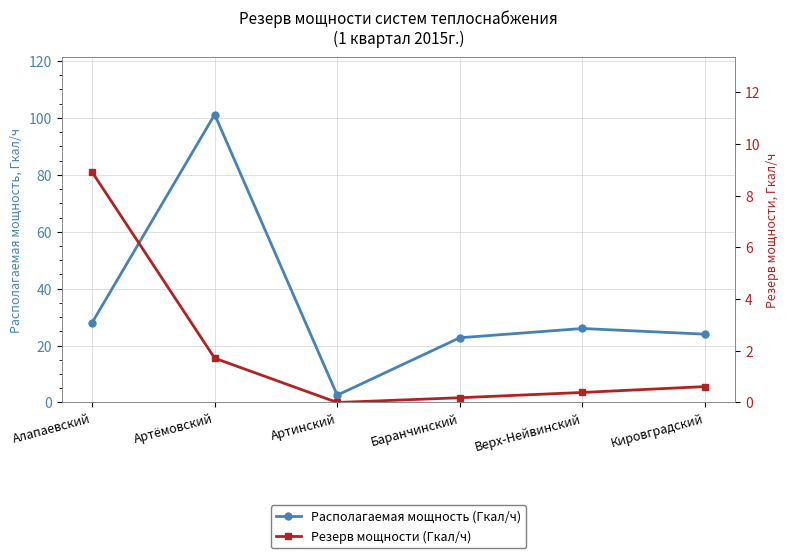

Which category has the highest value in the Резерв мощности (Гкал/ч) series?

Алапаевский